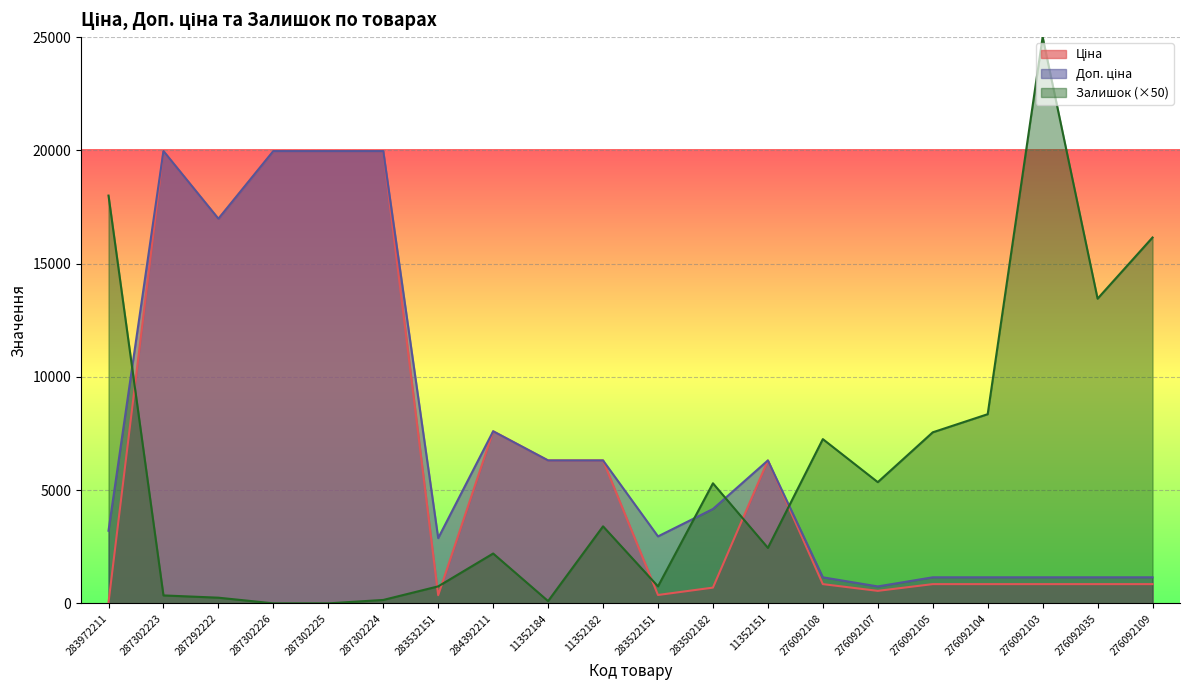

What is the value of the Залишок point at the 12th from the left?

5300.0